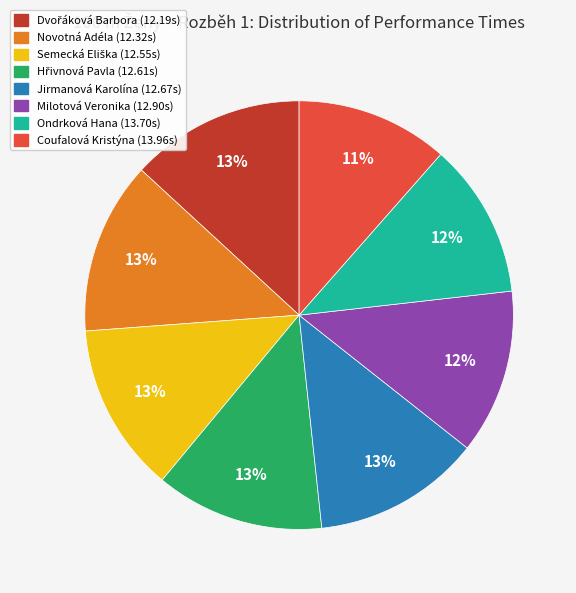

Is the sum of Coufalová Kristýna and Novotná Adéla greater than half?

No